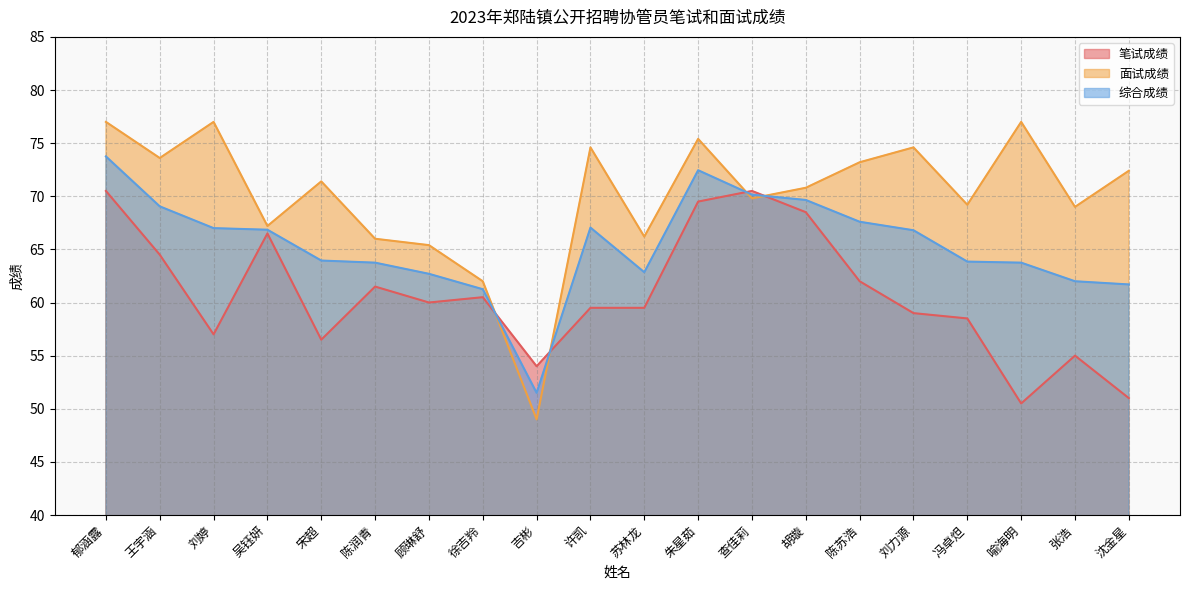

What is the label of the 13th point from the right?

徐吉羚